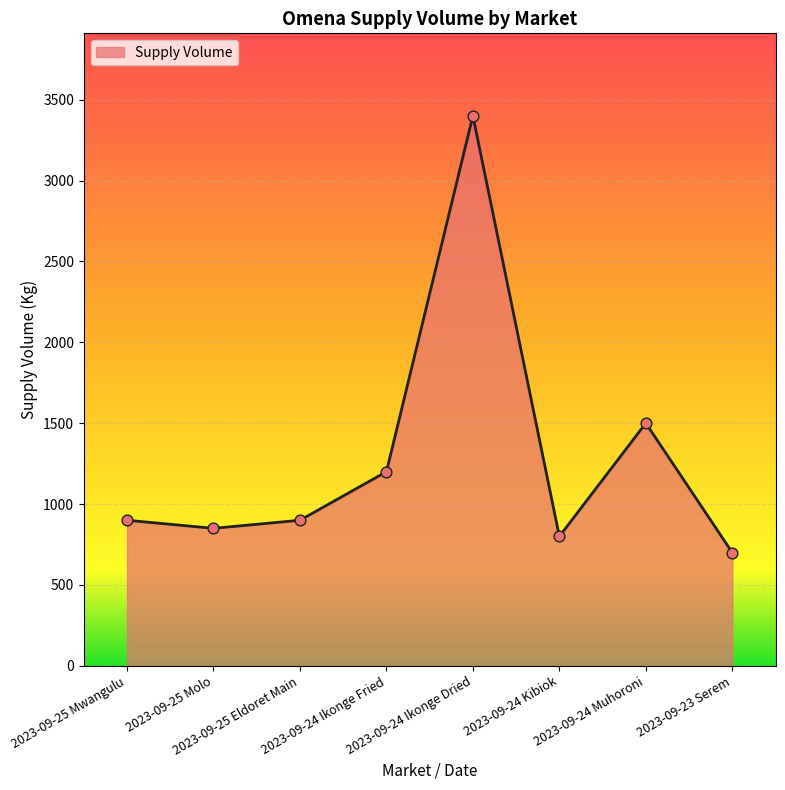

Approximately how many times larger is the value at 2023-09-25 Mwangulu compared to 2023-09-23 Serem?

1.3